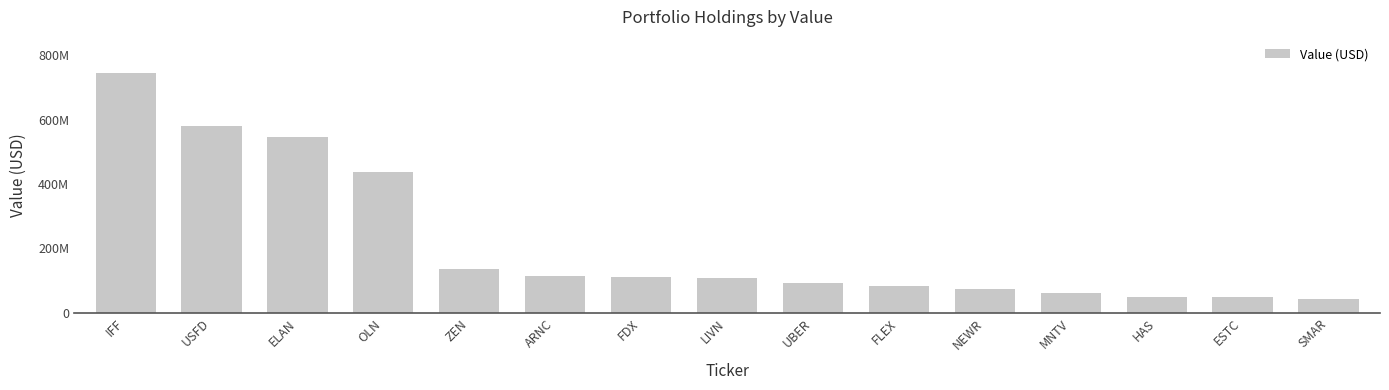

Reading left to right, what are all the values shown in this chart?

745243000	580861000	546411000	437346000	137400000	114349000	111972000	109916000	93625000	84650000	74324000	61292000	50766000	50252000	42273000